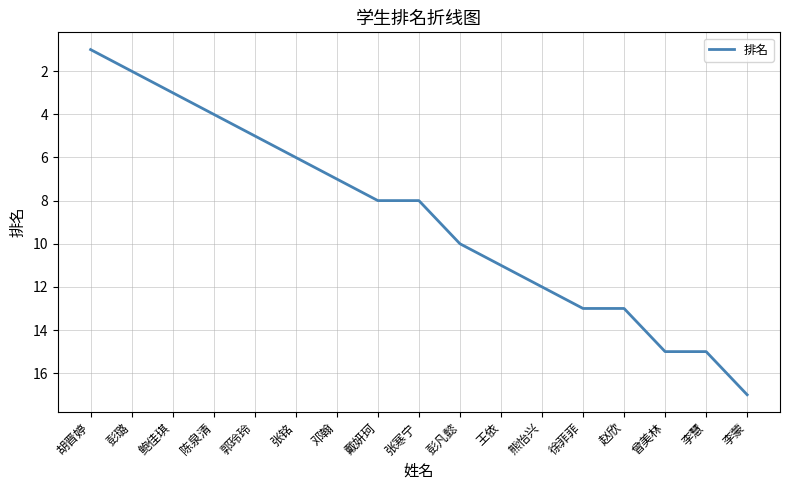

What is the change in value from 彭璐 to 熊怡兴?

+10